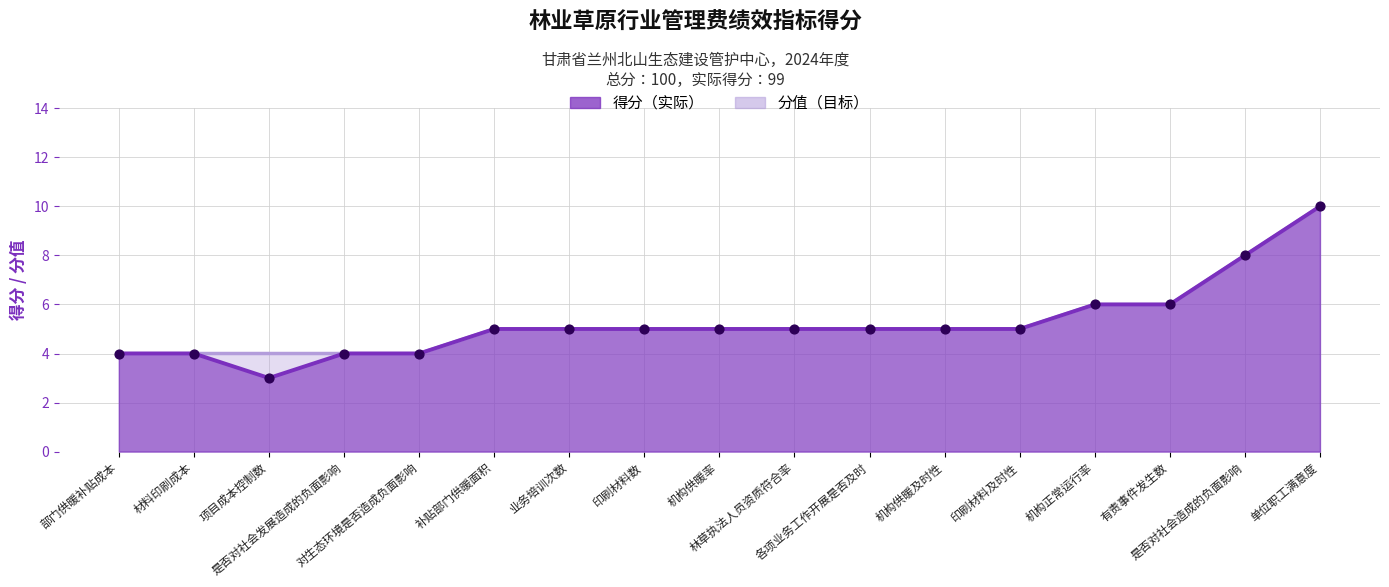

Is the value of 分值 at 林草执法人员资质符合率 greater than the value of 得分 at 是否对社会造成的负面影响?

No